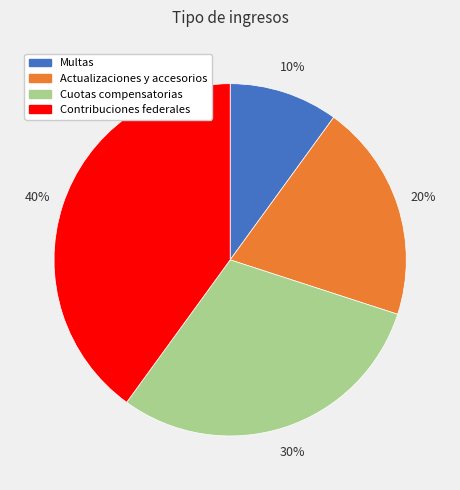

Between Contribuciones federales and Cuotas compensatorias, which is larger?

Contribuciones federales